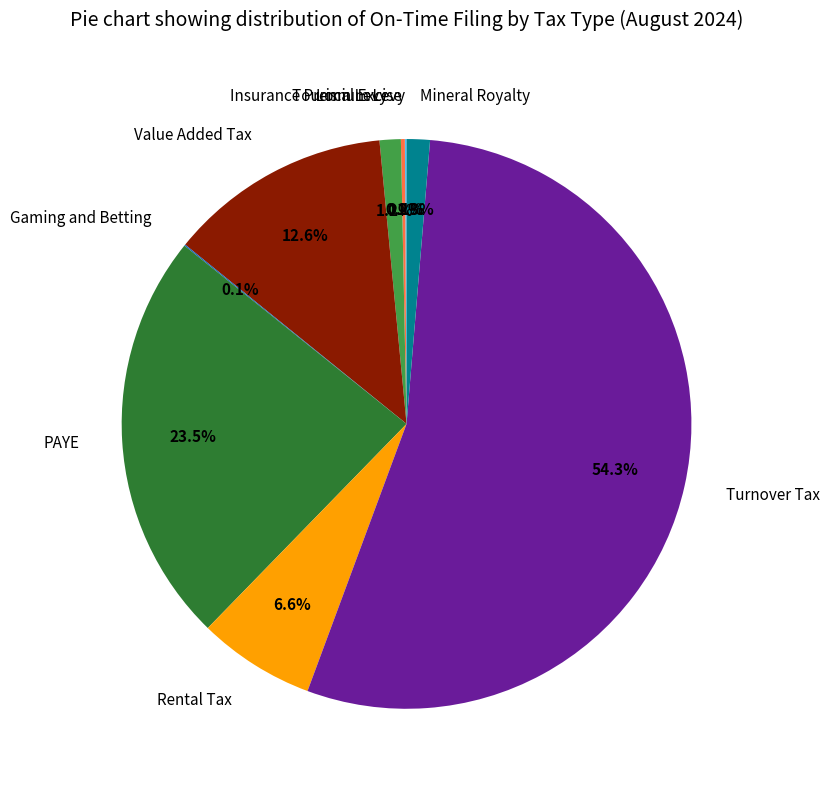

What is the largest slice in the pie chart?

Turnover Tax